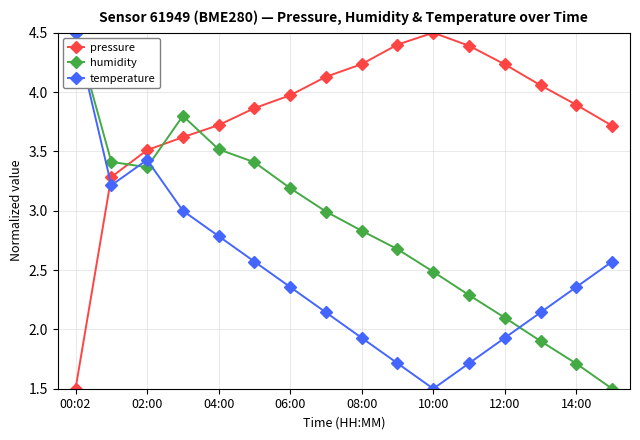

How many categories are shown in the chart?

16